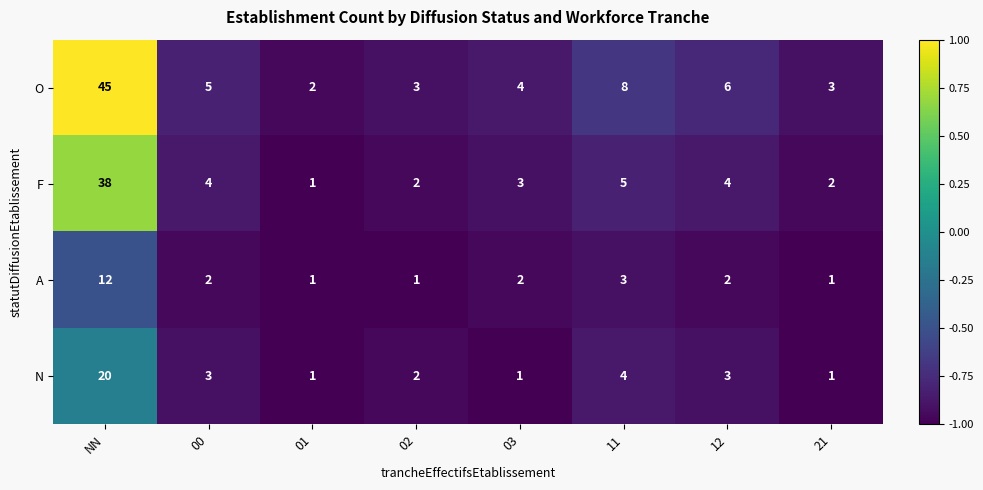

What is the sum of all F values?

59